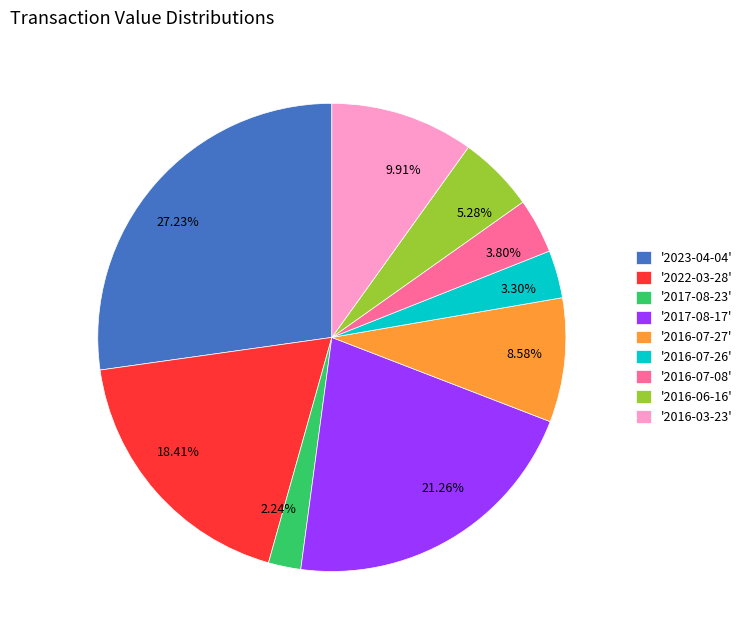

Combined, do 21.26% and 8.58% account for over 50%?

No